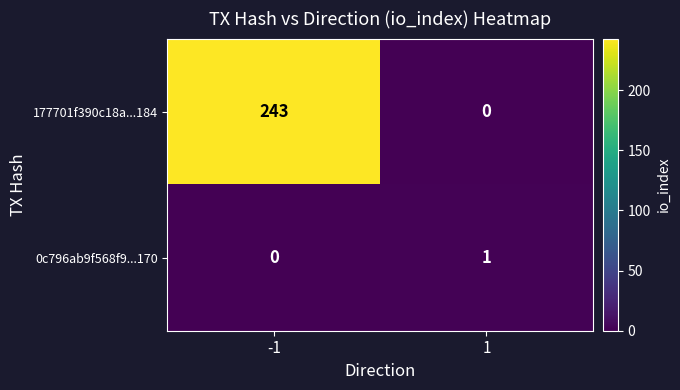

The value of 177701f390c18a...184 at -1 is 82. True or false?

False